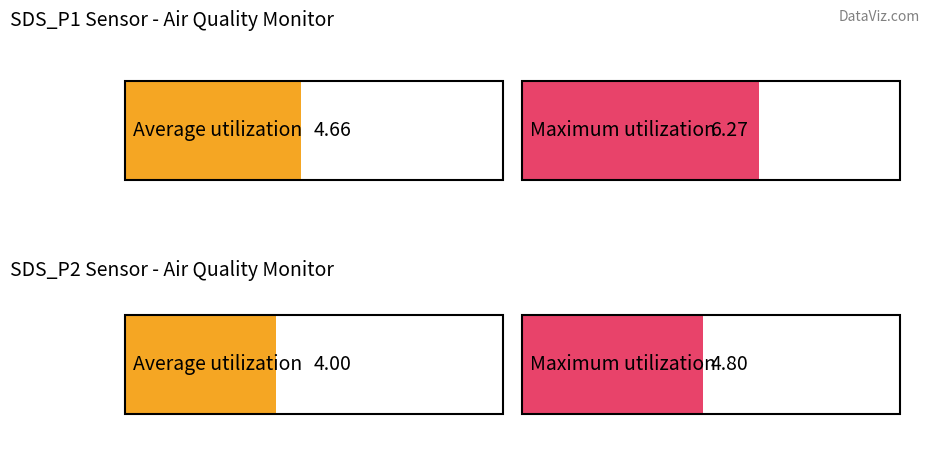

Rank the series by their maximum value, from highest to lowest.

SDS_P1, SDS_P2